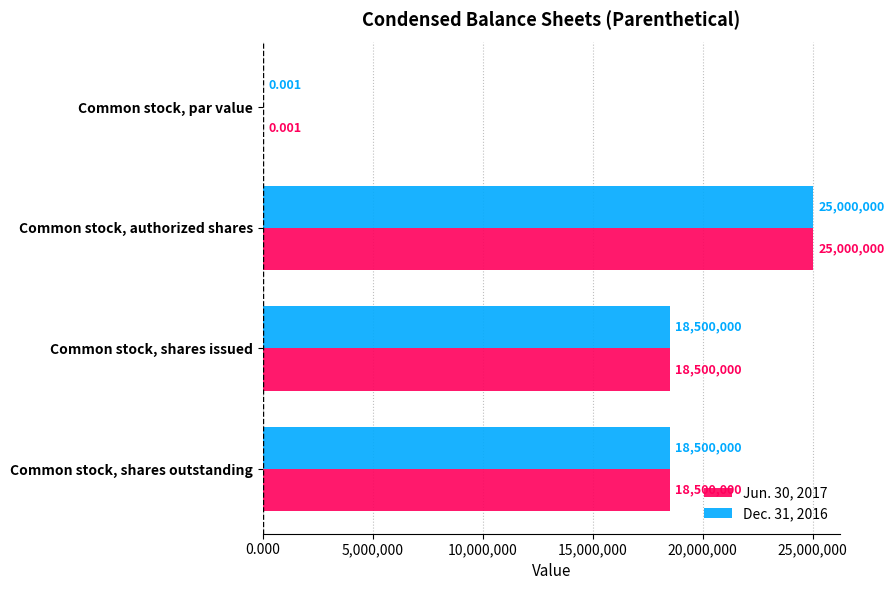

How many distinct data groups are displayed?

2